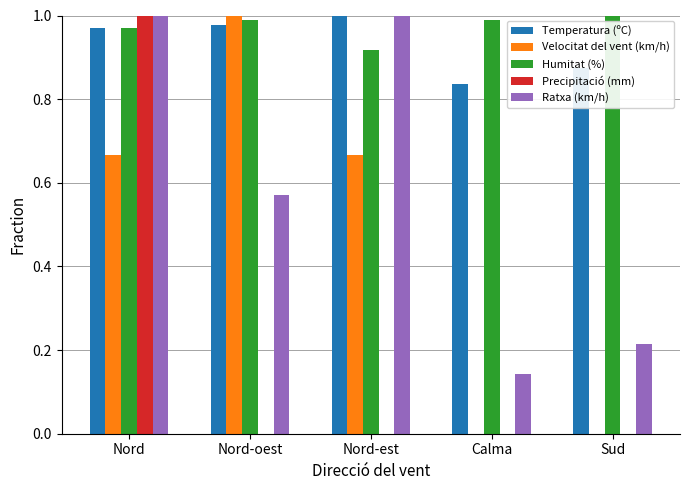

At which category is the sum across all series the highest?

Nord